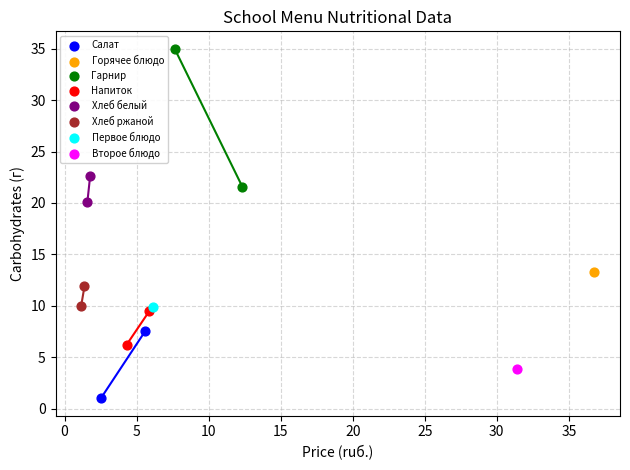

Which series contains the lowest Y value?

Салат